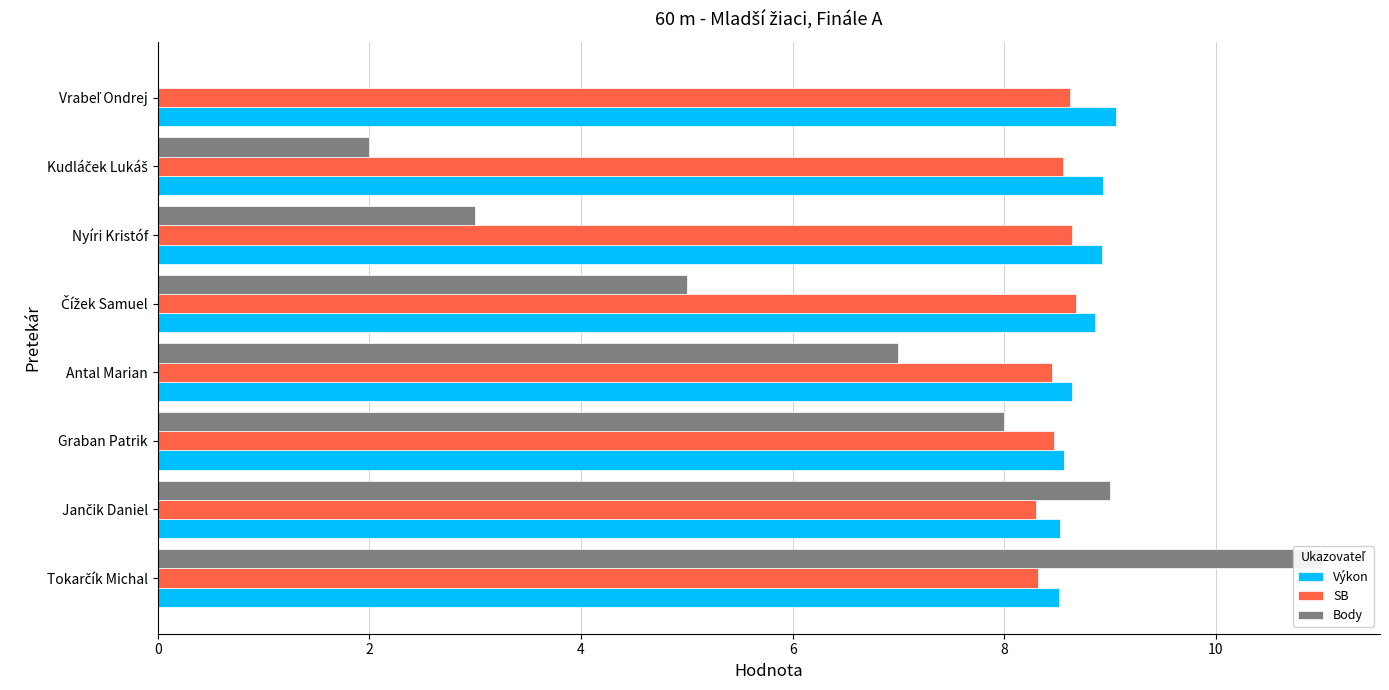

True or false: Body has a value of 4.9 at Nyíri Kristóf.

False